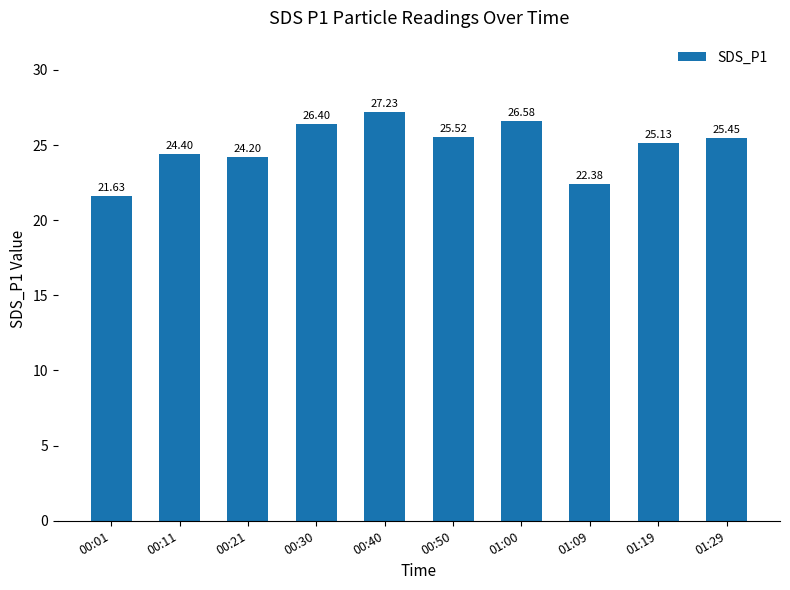

Between 01:29 and 01:00, which is larger?

01:00